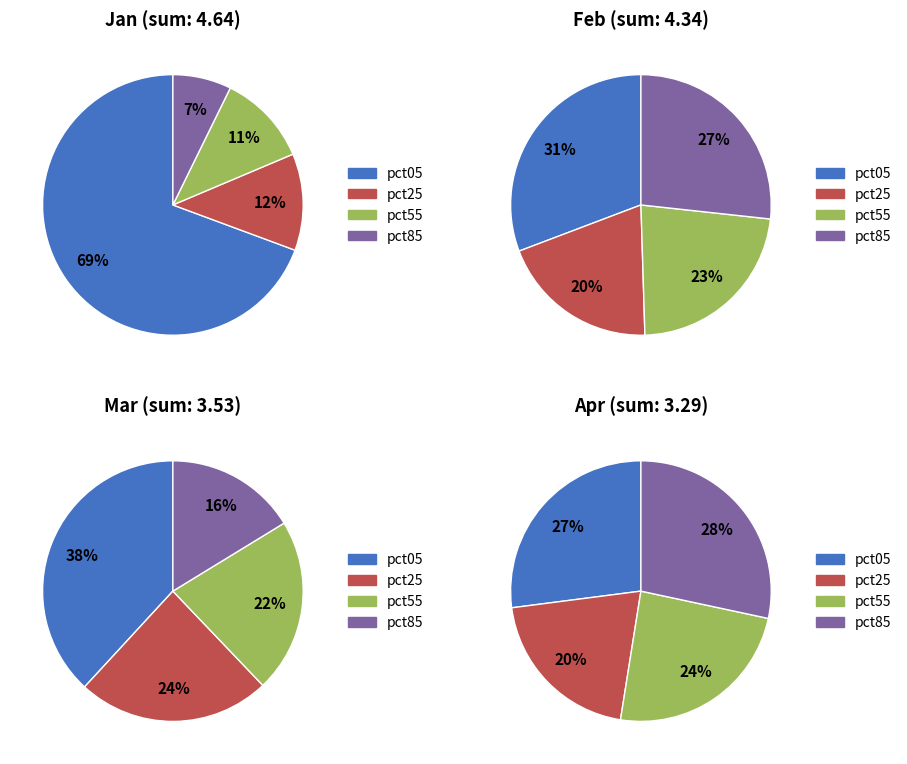

Does pct45 account for over 50% of the chart?

No